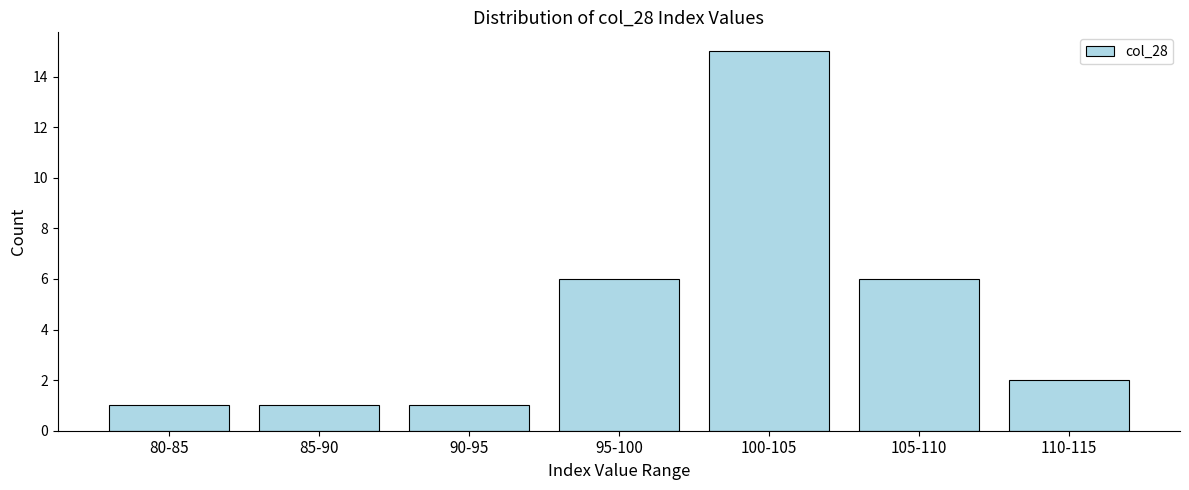

Reading left to right, what are all the values shown in this chart?

80-85=1	85-90=1	90-95=1	95-100=6	100-105=15	105-110=6	110-115=2